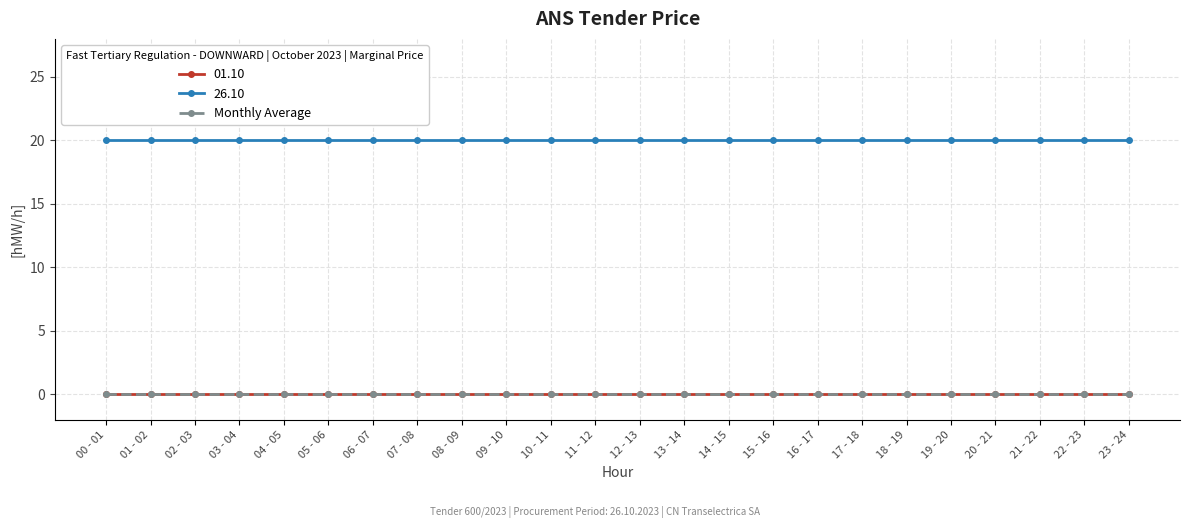

At which category is the sum across all series the highest?

00 - 01